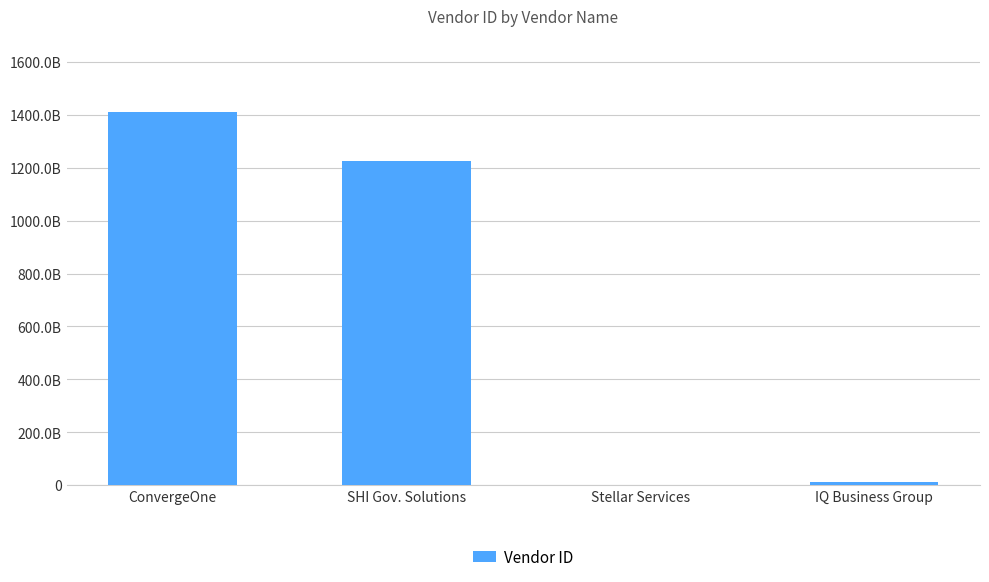

How many bars are there in total?

4